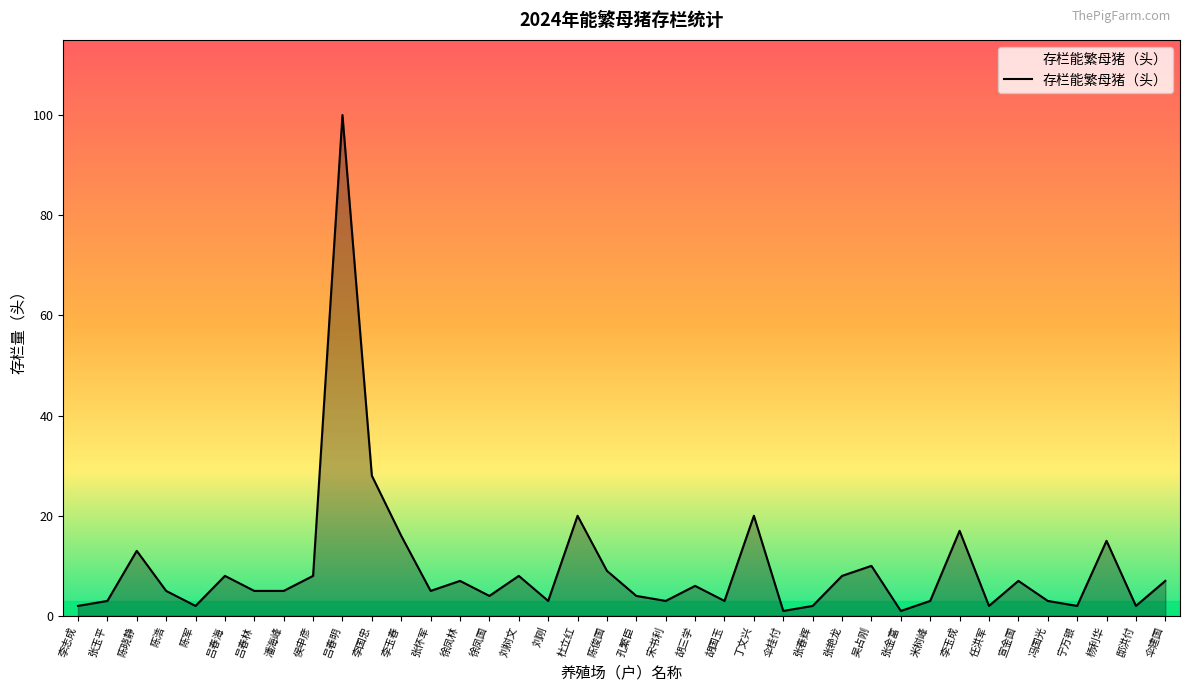

The chart shows a value of 17 at 李国忠. True or false?

False